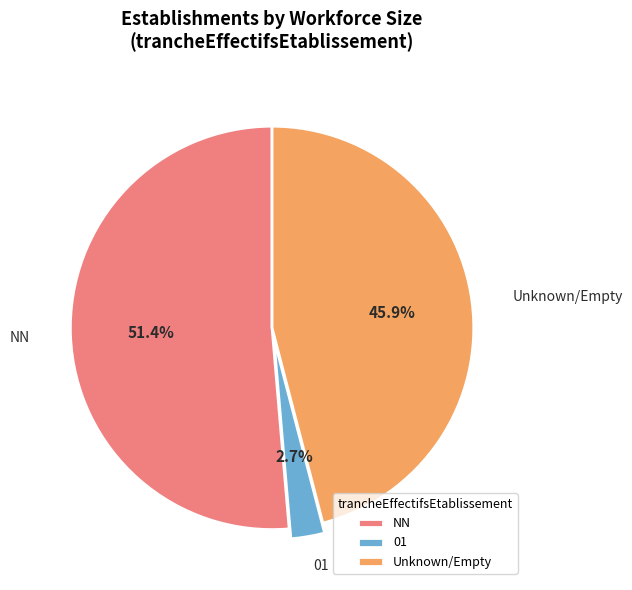

What is the total percentage of 01 and NN?

54.1%